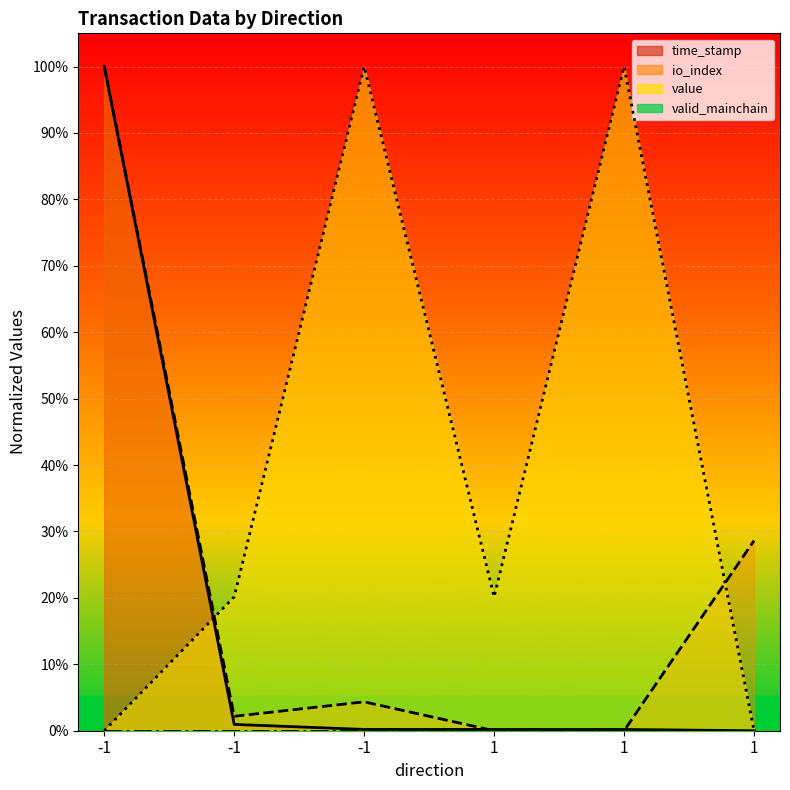

Does the chart display data point markers on the line(s)?

No